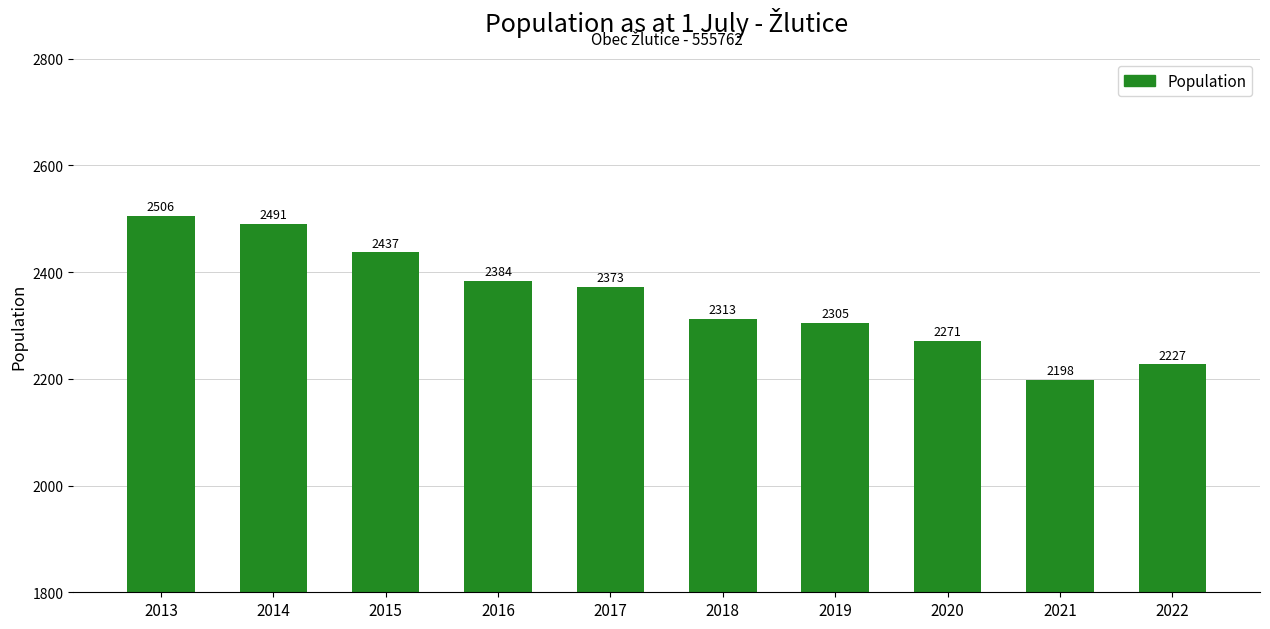

At which label does the data first exceed 2373?

2013